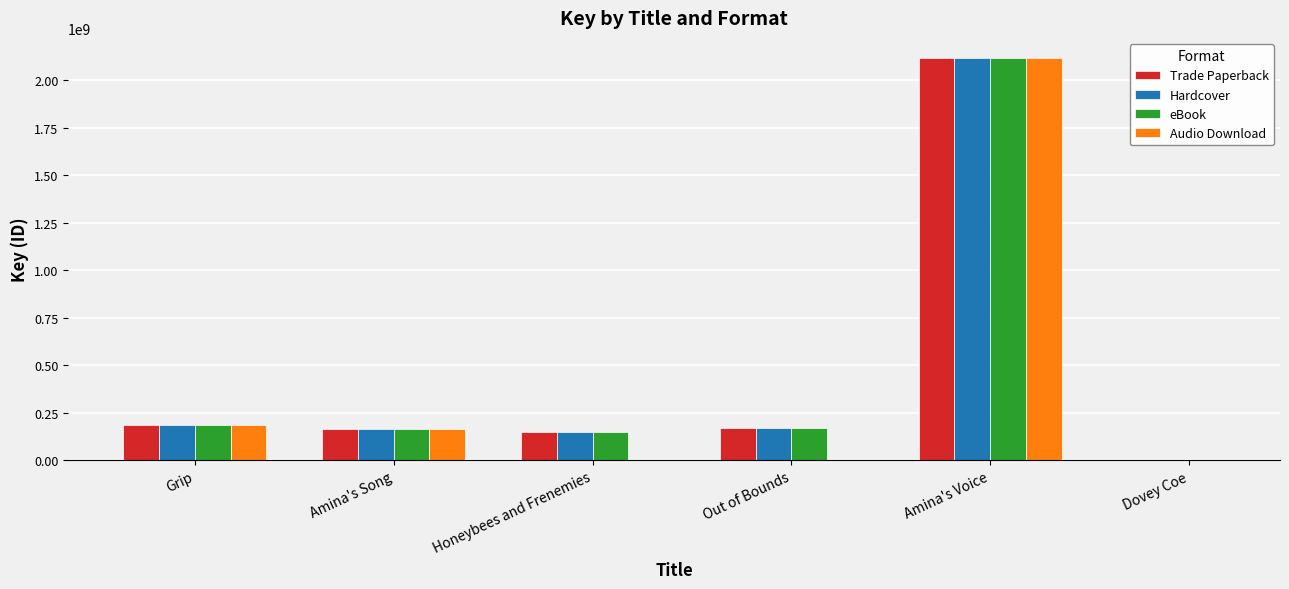

How many groups of bars are there?

6